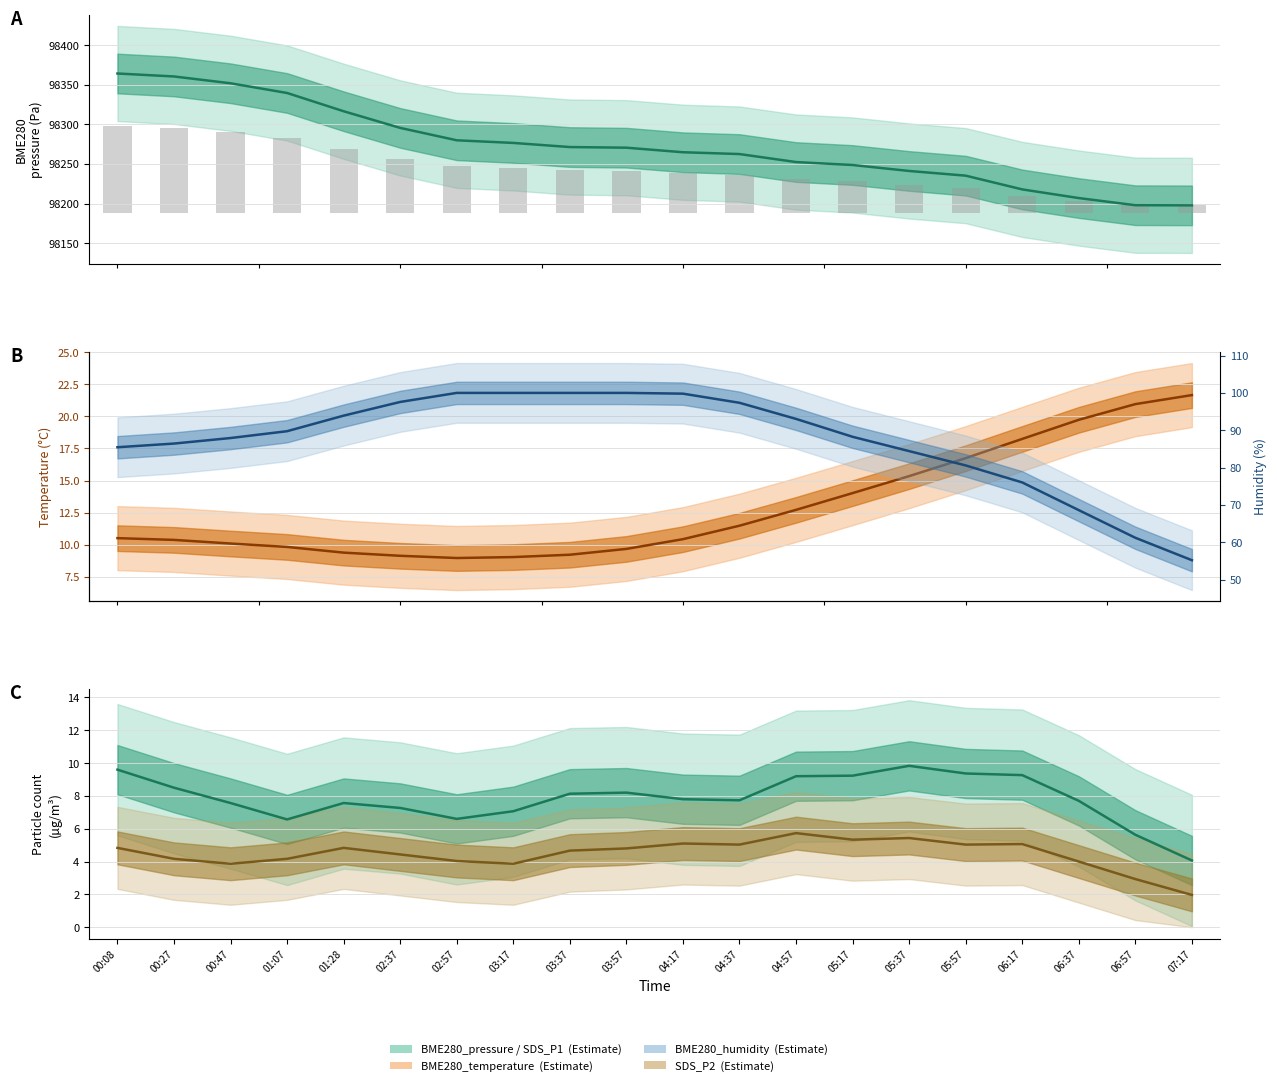

Is it true that BME280_pressure equals 61056.9 at 04:37?

False